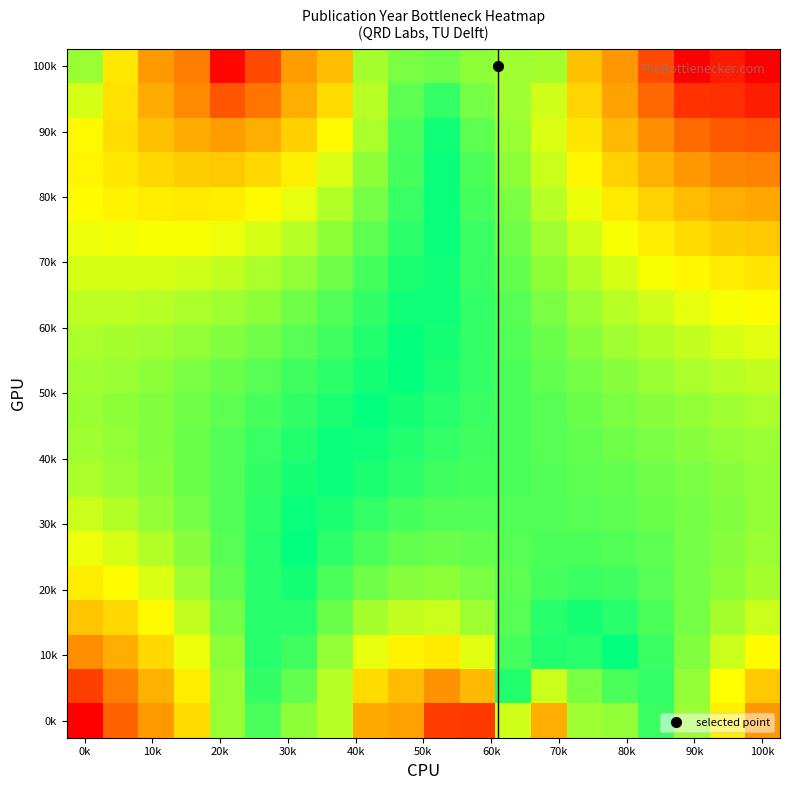

At how many categories does at least one series exceed 49?

14